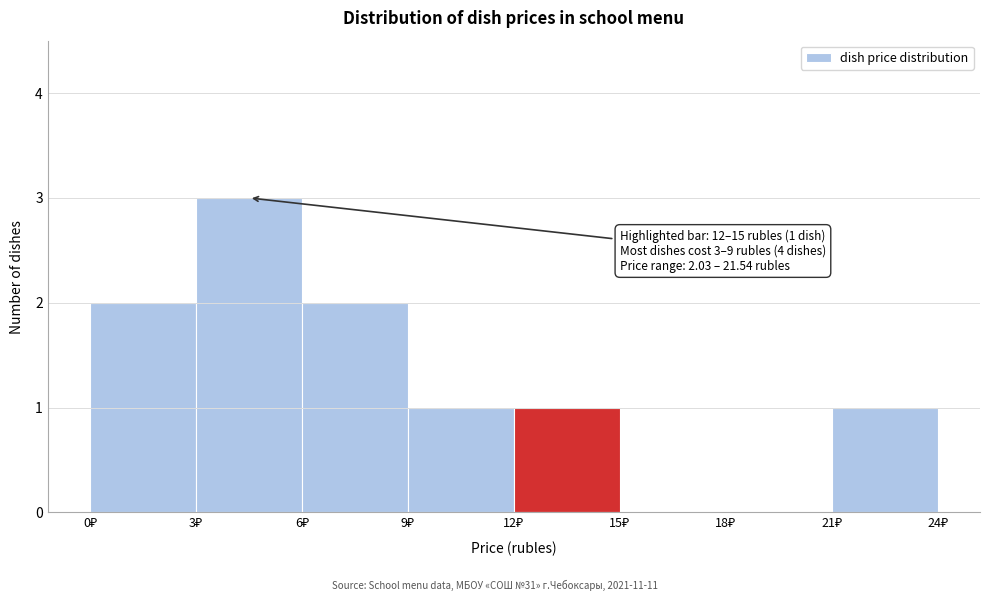

Which range on the x-axis has the tallest bar?

3 to 6